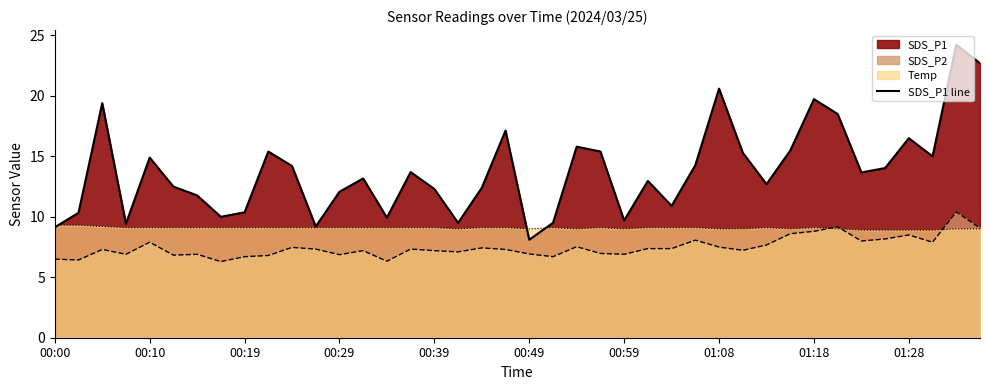

Rank the series by their average value, from highest to lowest.

SDS_P1 line, Temp, SDS_P2